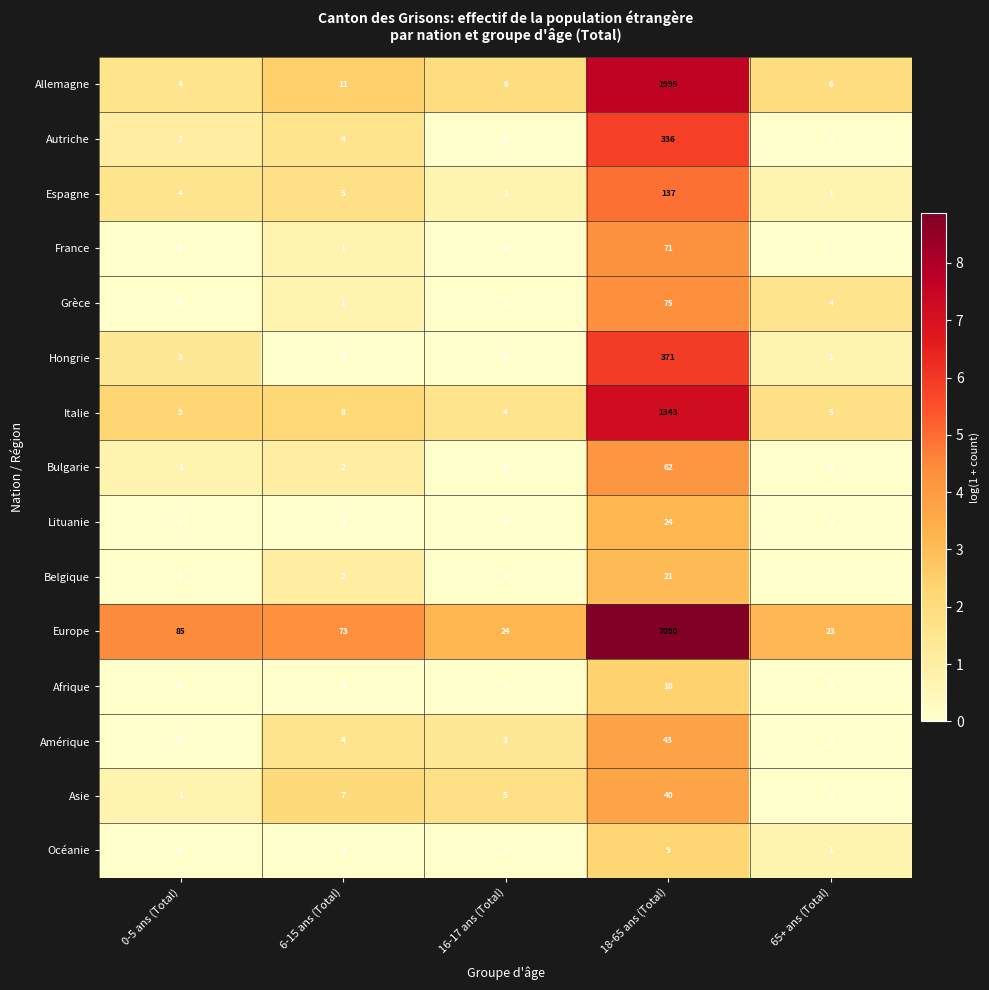

At how many categories does at least one series exceed 6?

5